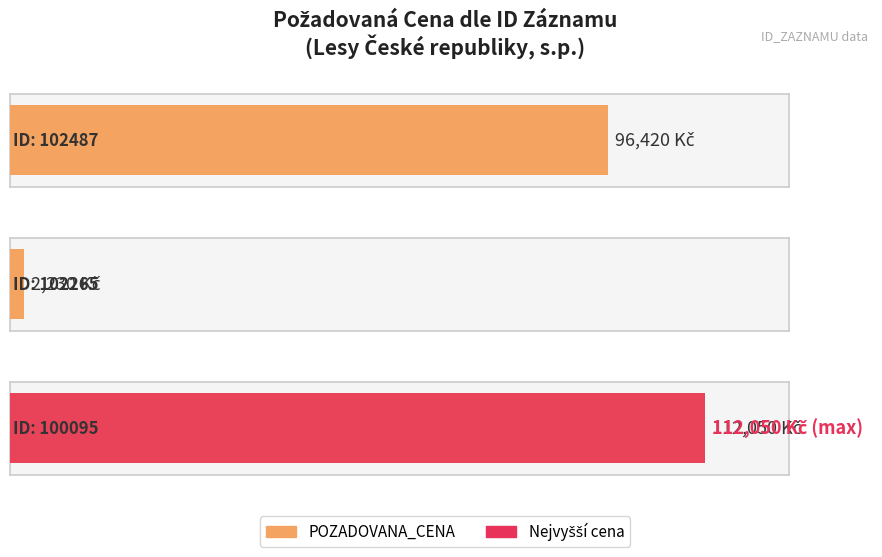

Reading left to right, what are all the values shown in this chart?

102487=96420	102265=2230	100095=112050